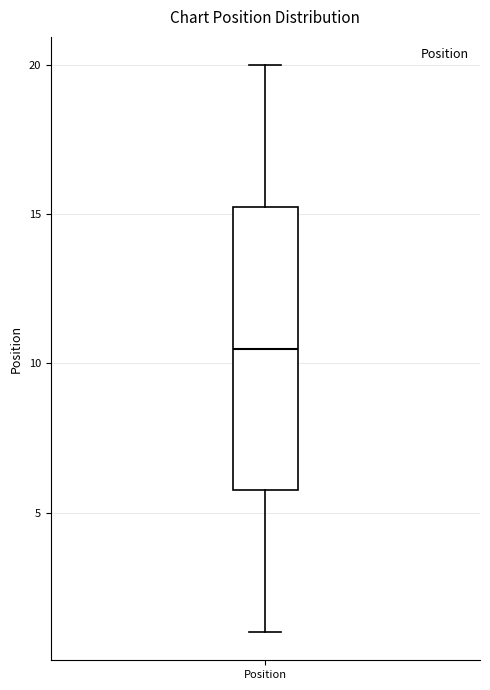

Transcribe this box plot: give where the median line is, the range the box spans, and where the two whiskers end, as read against the y-axis. The values are not printed on the chart, so give them approximately, as read against the axis.

median 10.5, box 6.0 to 15.5, whiskers 1.0 to 20.0